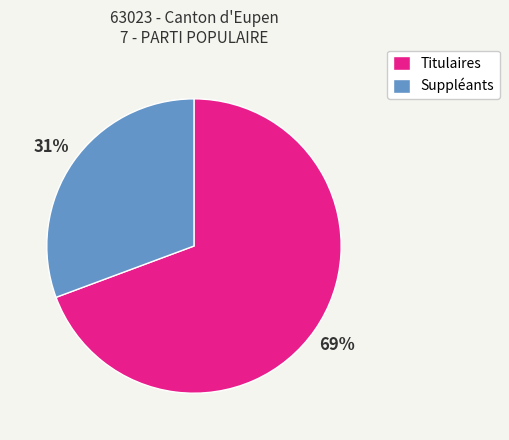

Between Suppléants and Titulaires, which is larger?

Titulaires